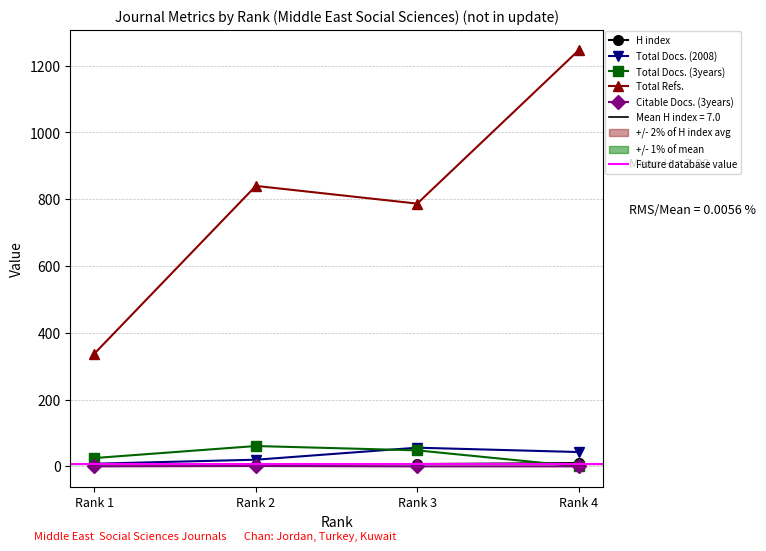

True or false: Citable Docs. (3years) and H index intersect in this chart.

False